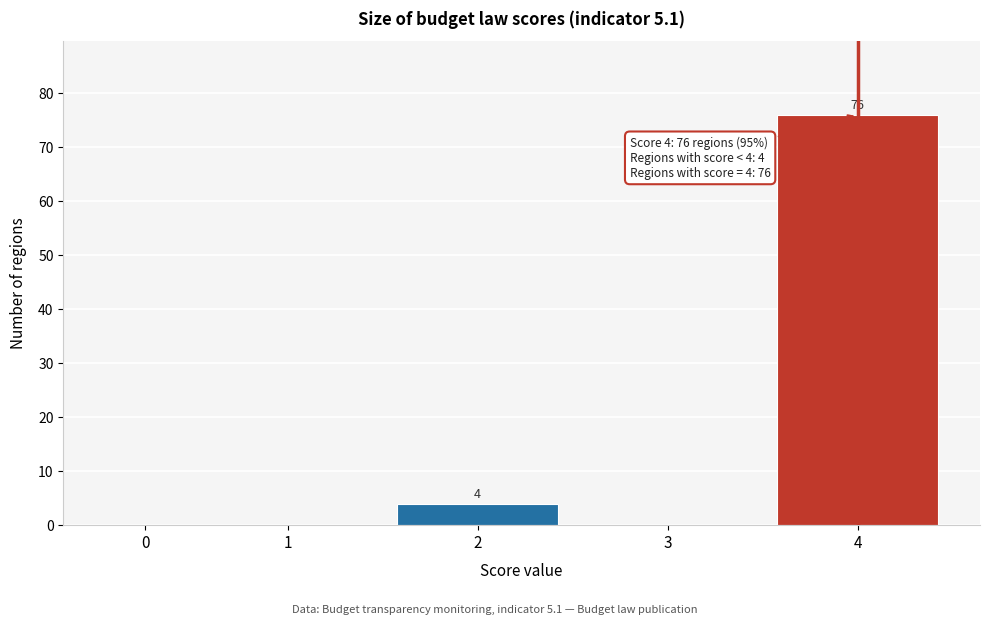

Reading left to right, list all the values displayed in this chart.

0=0	1=0	2=4	3=0	4=76